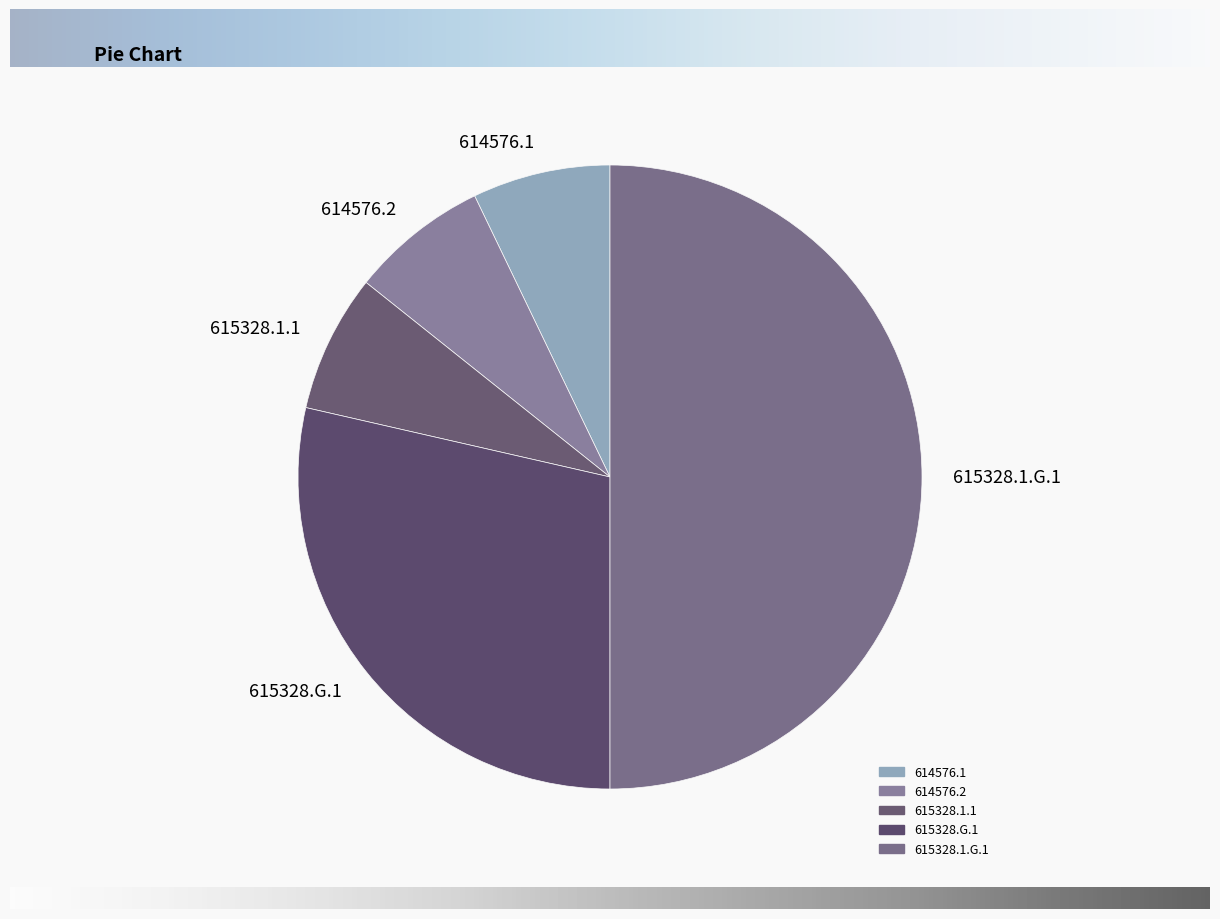

Do 615328.1.G.1 and 614576.2 together represent more than half of the pie?

Yes